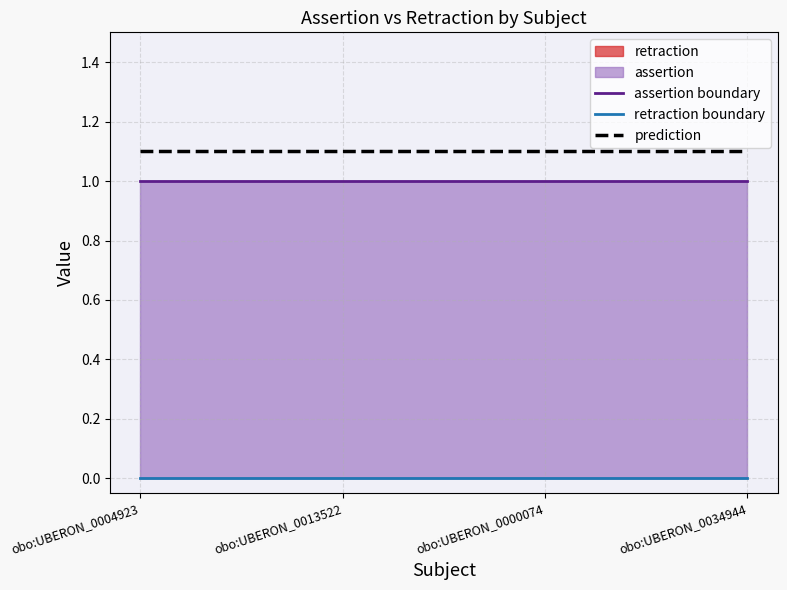

What is the average value of the assertion boundary series?

1.0